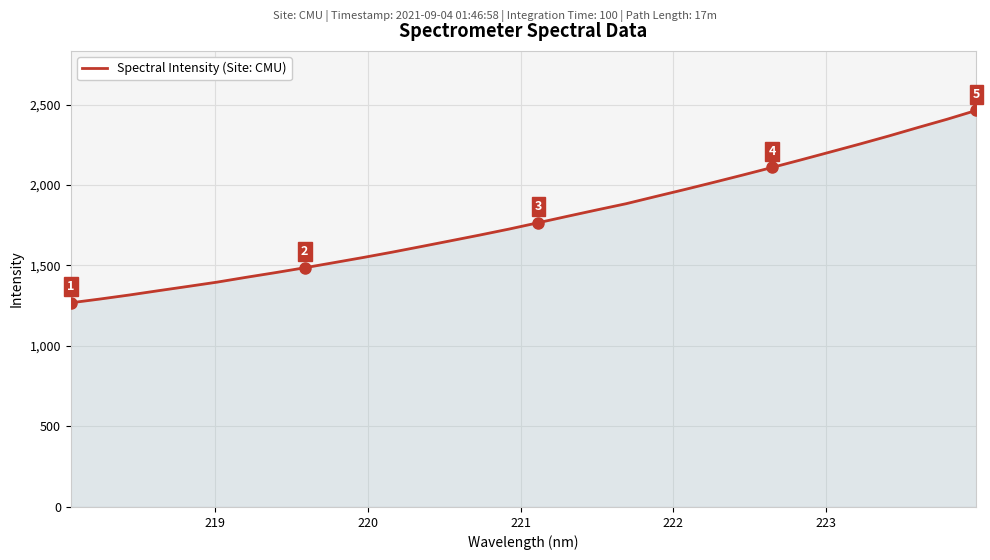

What is the smallest value displayed?

1268.3